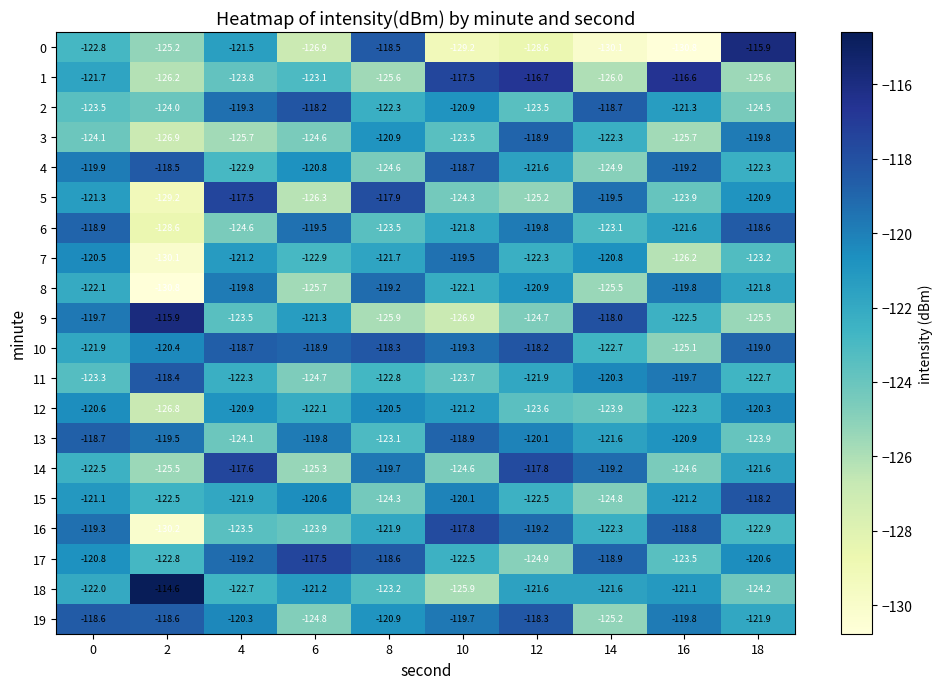

What is the difference between the highest and lowest values at 16?

14.2